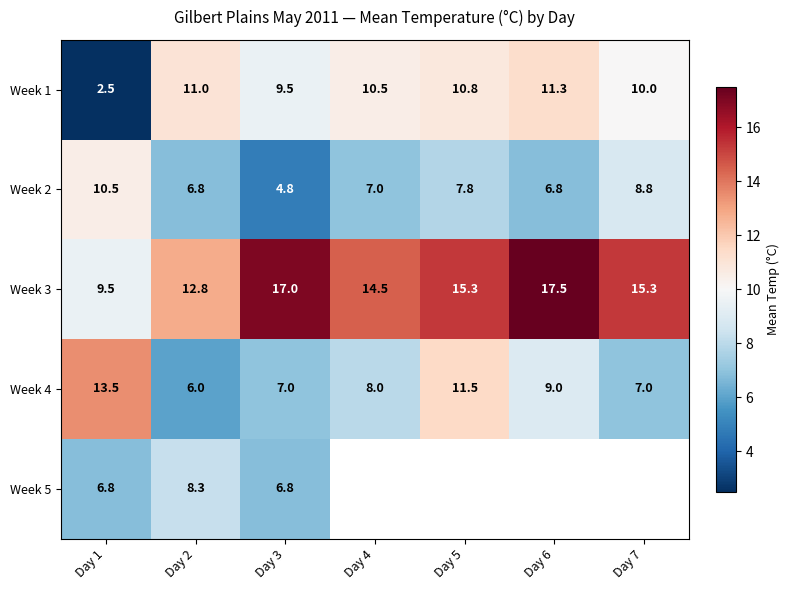

At which label is Week 2 closest to 7?

Day 4